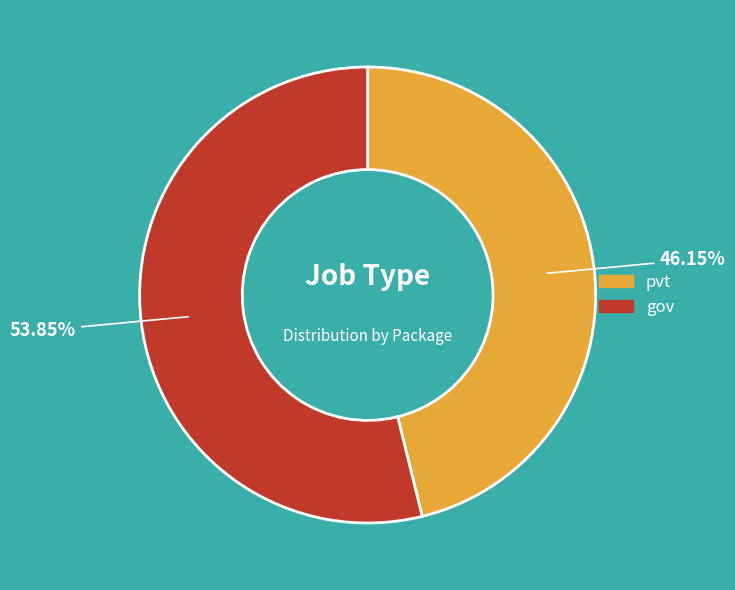

To the nearest percent, what percentage of the pie is pvt?

46%